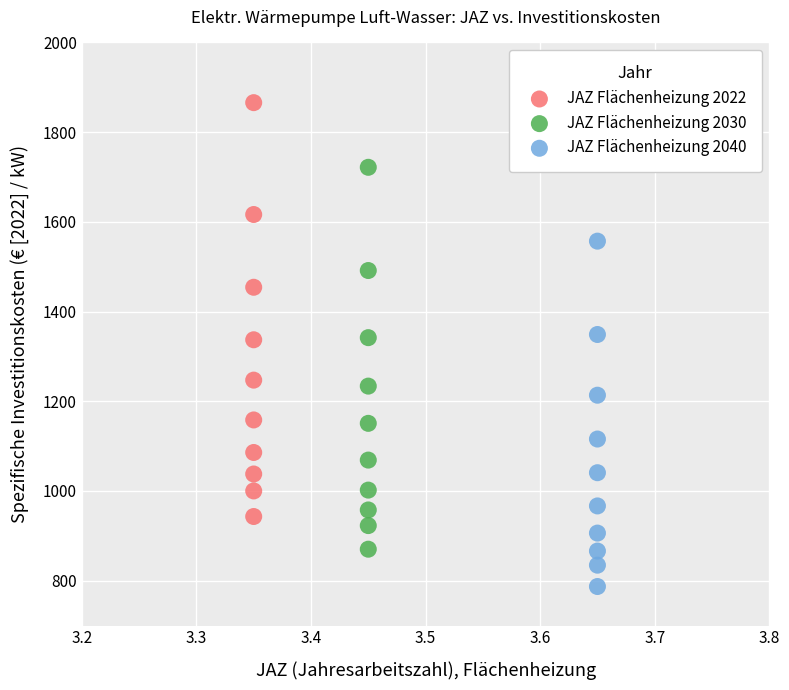

Which series contains the lowest Y value?

JAZ Flächenheizung 2040